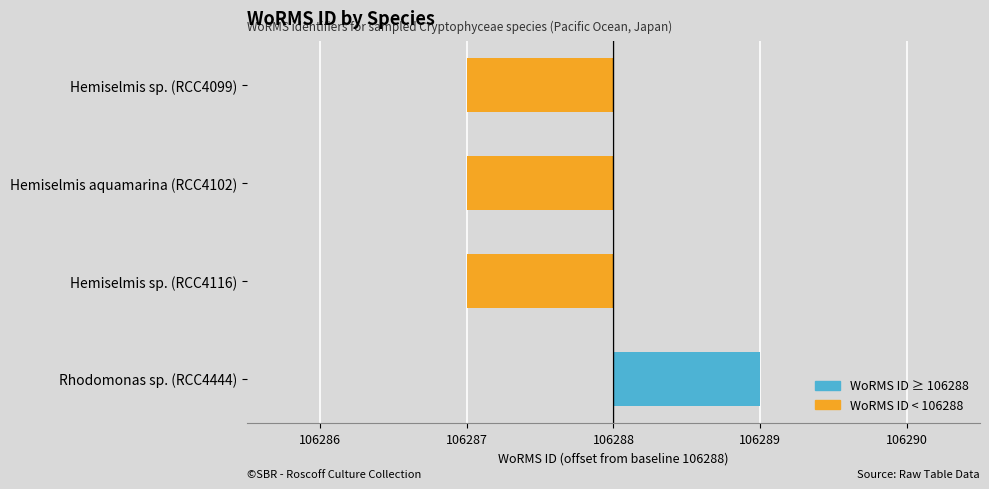

How many values are above zero?

1